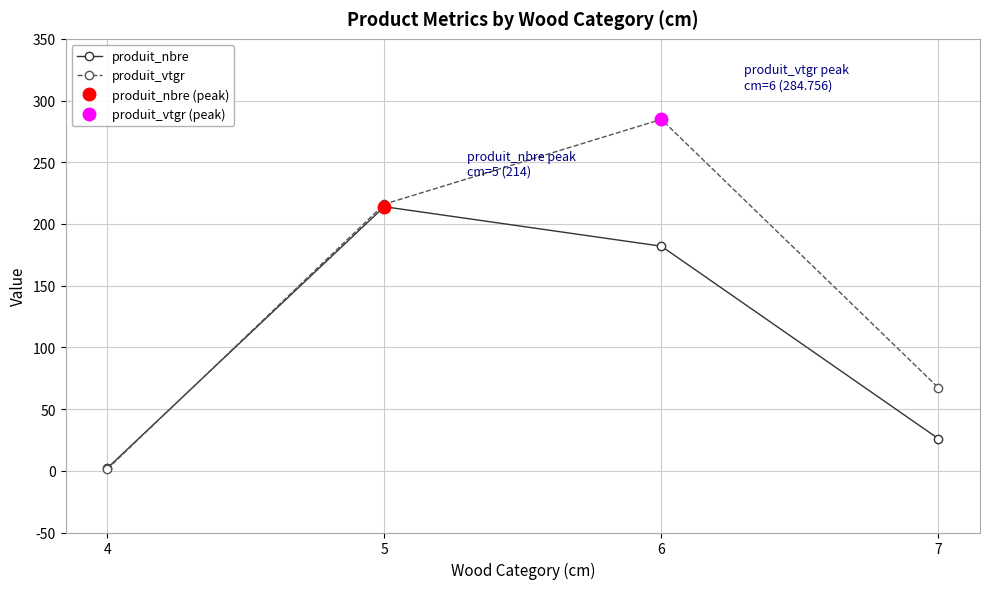

Rank the series by their maximum value, from highest to lowest.

produit_vtgr, produit_nbre